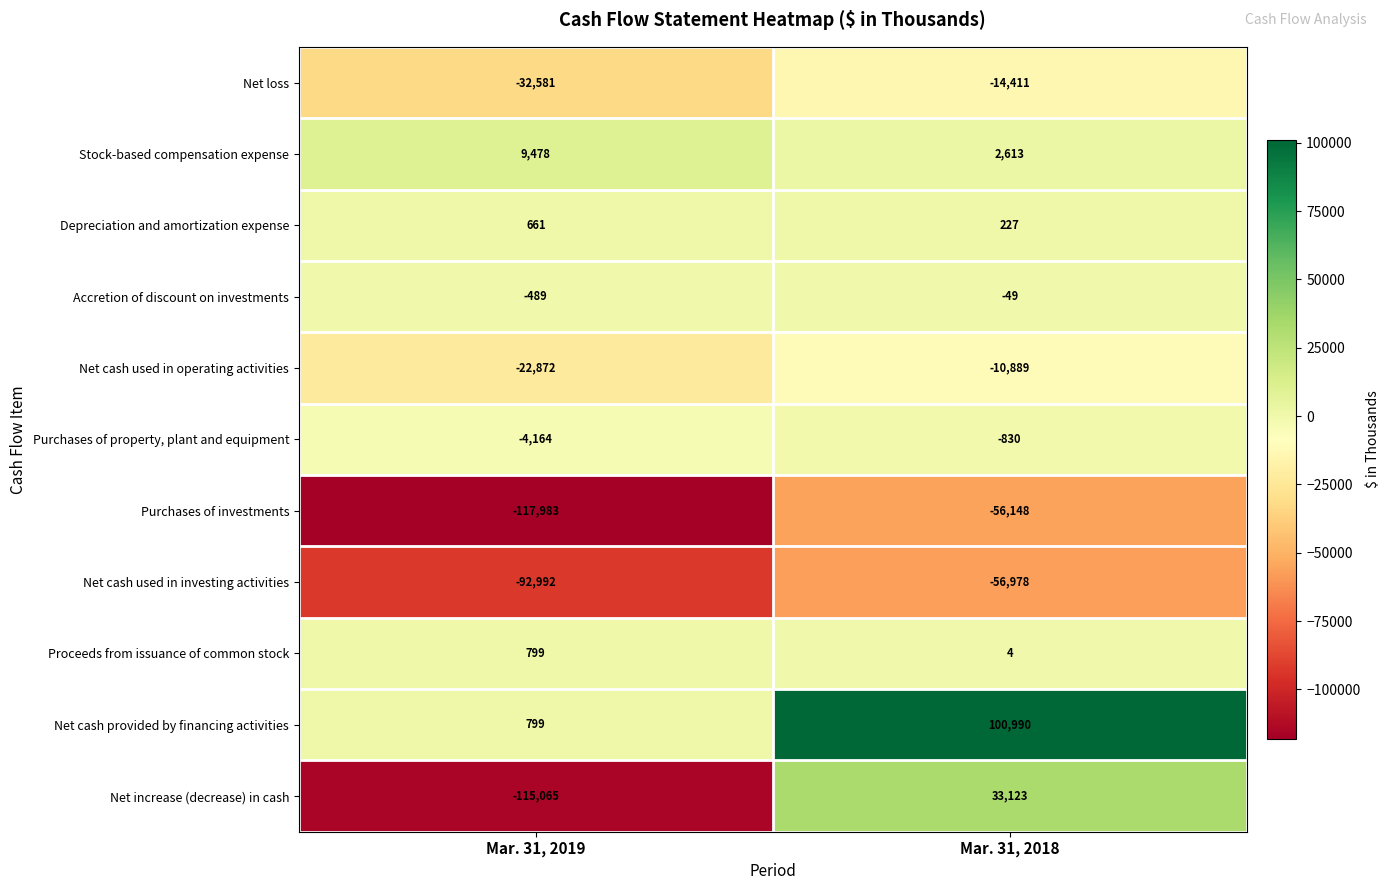

List the series in order of their peak value, highest first.

Net cash provided by financing activities, Net increase (decrease) in cash, Stock-based compensation expense, Proceeds from issuance of common stock, Depreciation and amortization expense, Accretion of discount on investments, Purchases of property, plant and equipment, Net cash used in operating activities, Net loss, Purchases of investments, Net cash used in investing activities